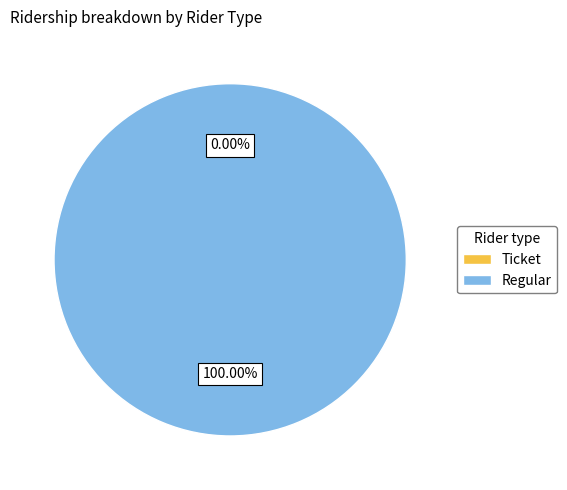

What is the change in value from Ticket to Regular?

+1